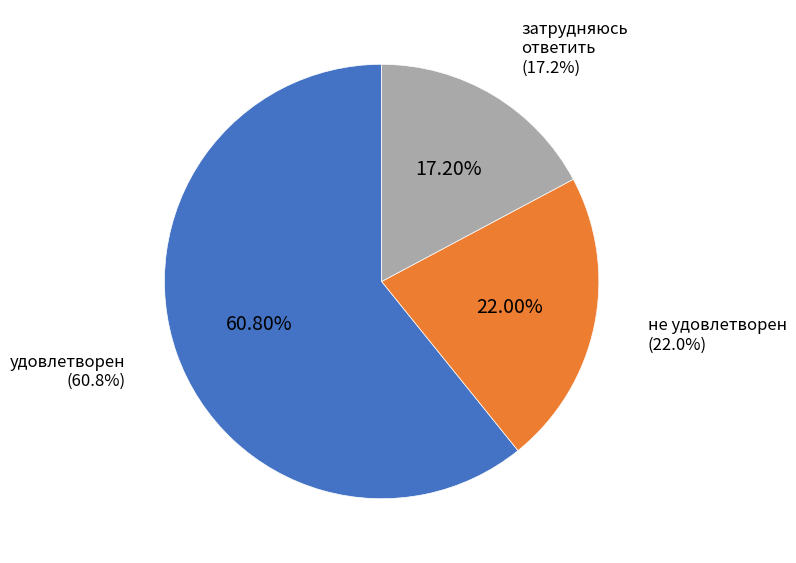

Count the number of slices in the pie.

3